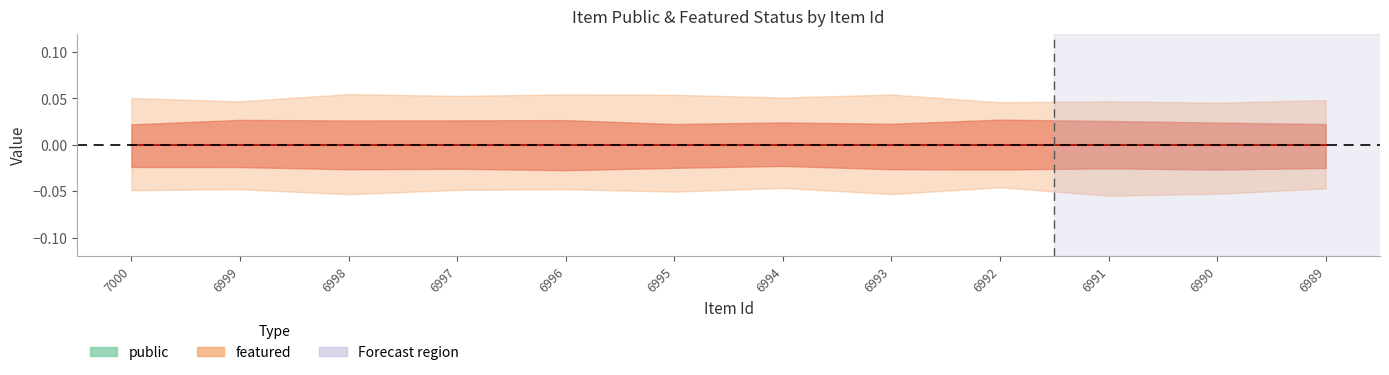

Does the chart display data point markers on the line(s)?

No